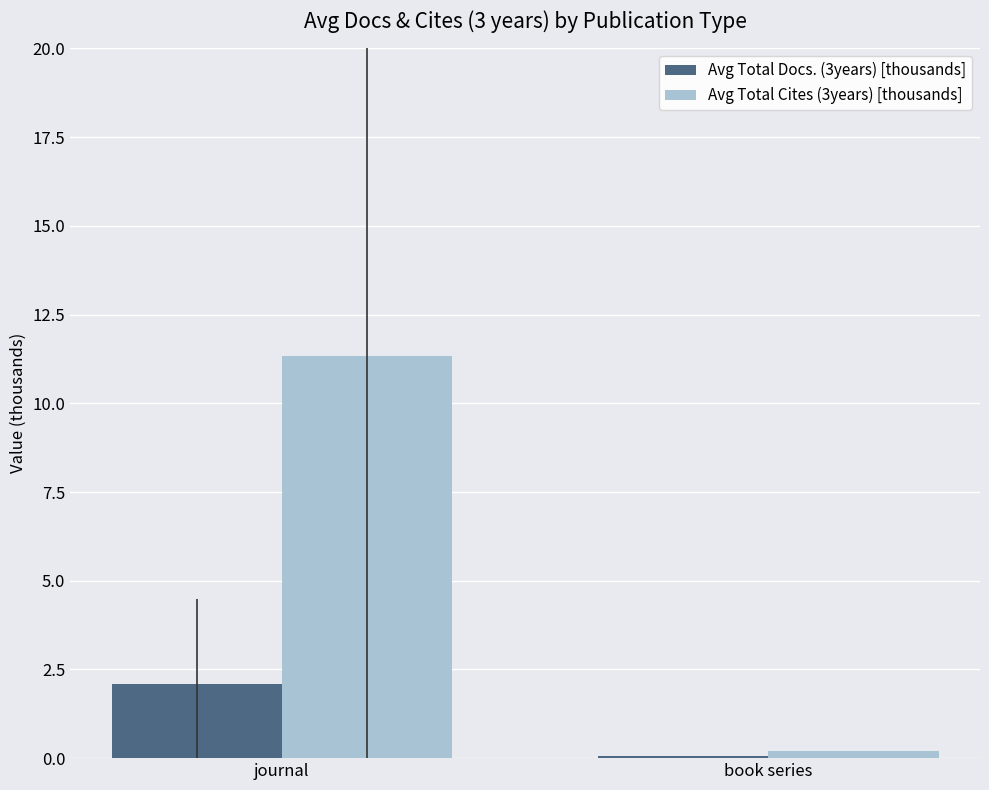

Which label corresponds to the largest value in the chart?

journal